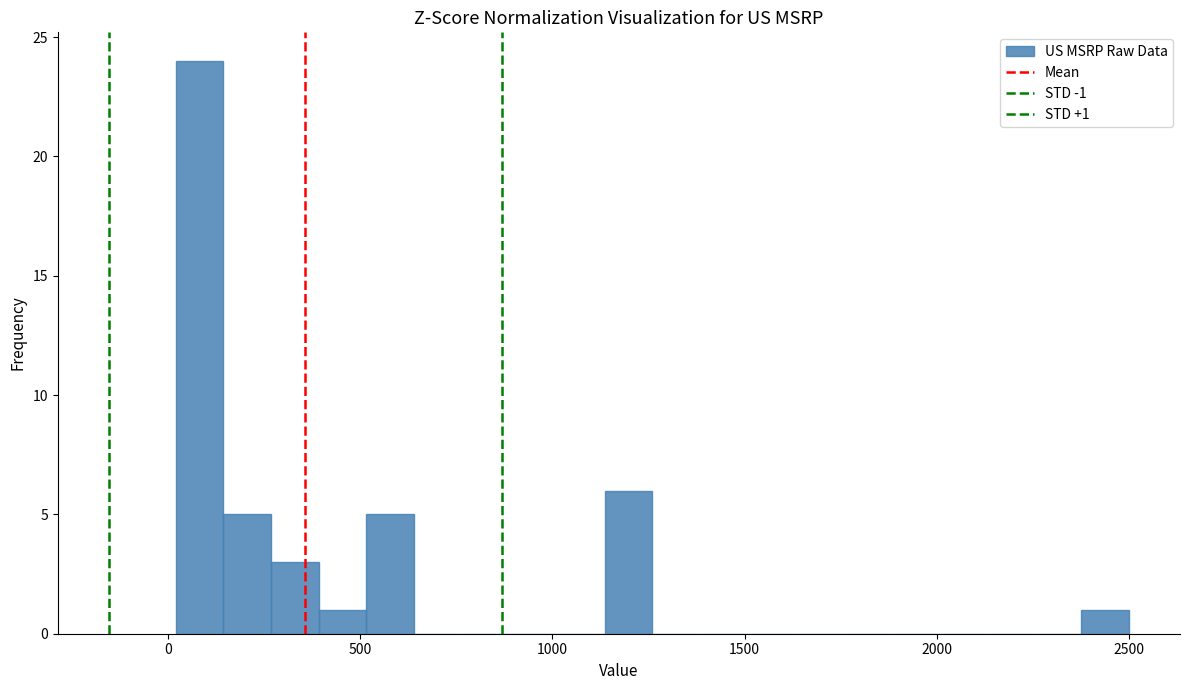

Around what value on the x-axis is the tallest bar? Give the approximate position of its centre, as read against the axis.

100